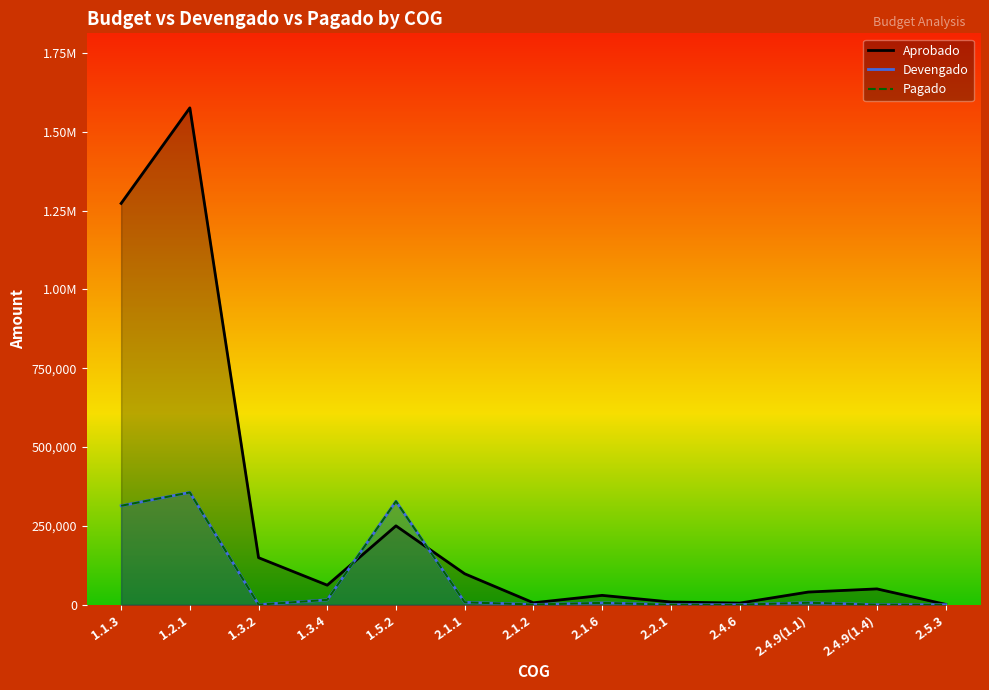

What is the label of the 10th point from the left?

2.4.6